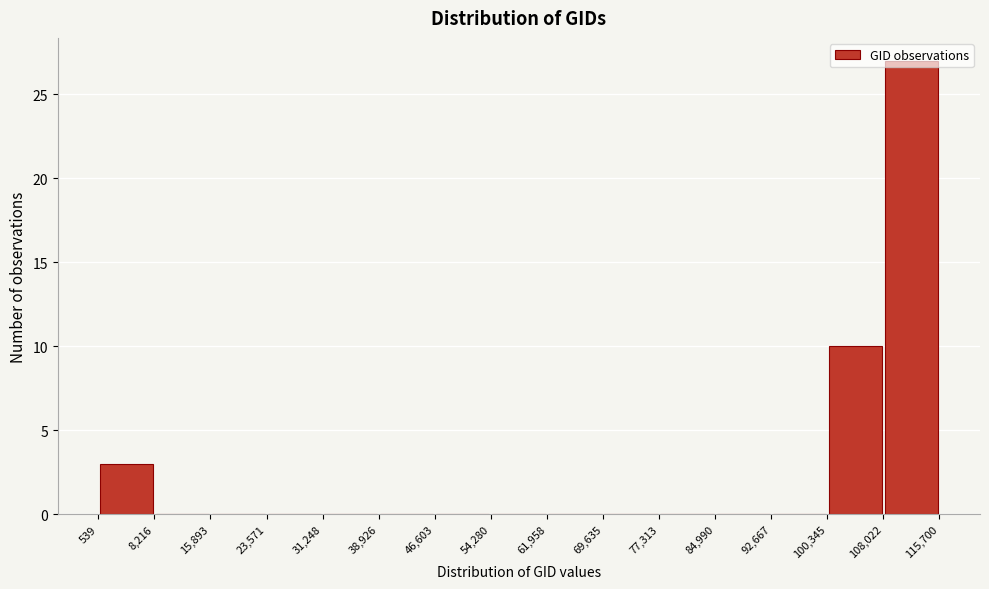

Reading left to right, transcribe this chart: for each bar, give the range it covers on the x-axis and its height. The values are not printed on the chart, so give them approximately, as read against the axis.

539 to 8,216: 3
8,216 to 15,893: 0
15,893 to 23,571: 0
23,571 to 31,248: 0
31,248 to 38,926: 0
38,926 to 46,603: 0
46,603 to 54,280: 0
54,280 to 61,958: 0
61,958 to 69,635: 0
69,635 to 77,313: 0
77,313 to 84,990: 0
84,990 to 92,667: 0
92,667 to 100,345: 0
100,345 to 108,022: 10
108,022 to 115,700: 27